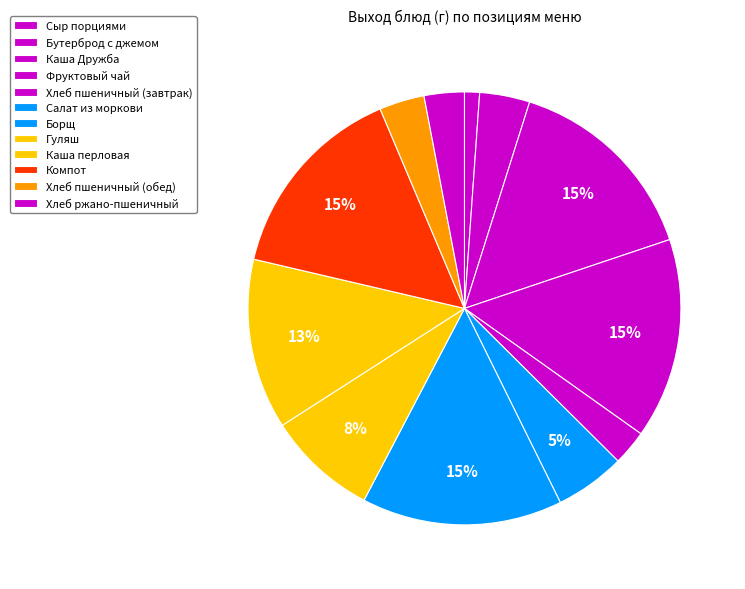

What is the change in value from Сыр порциями to Гуляш?

+95